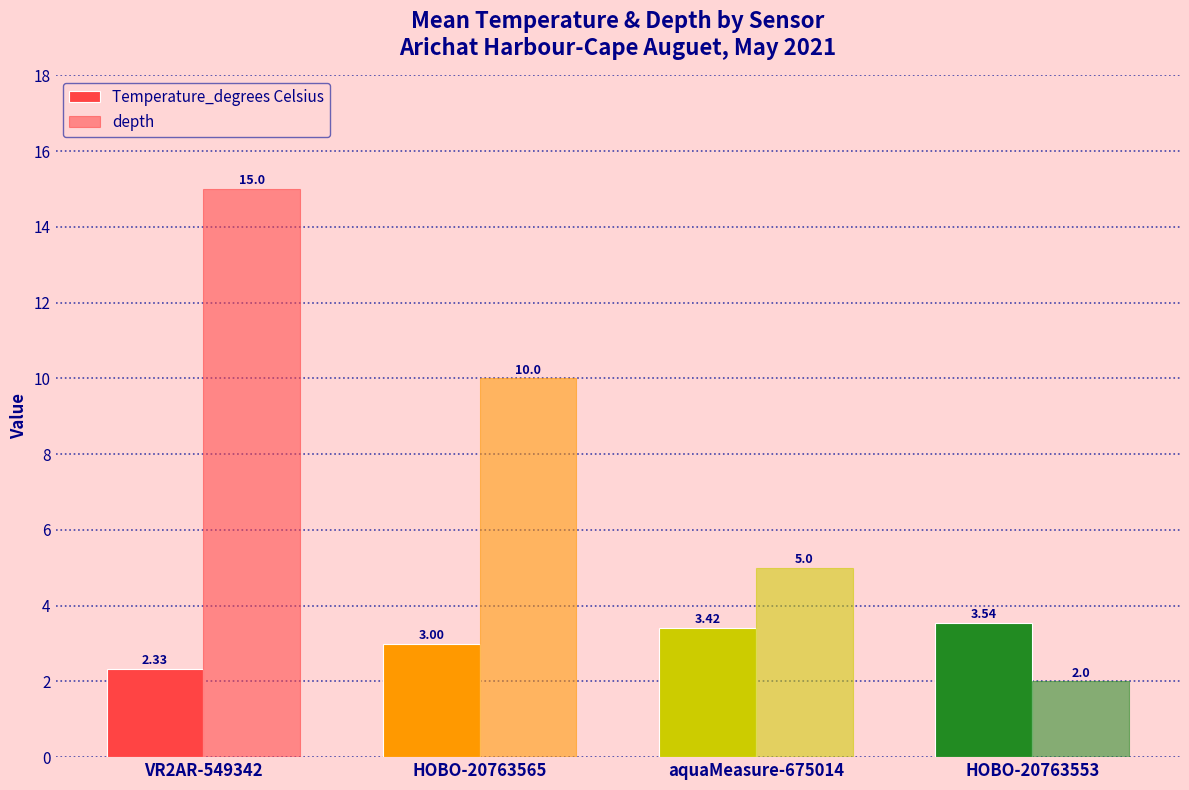

At which label is Temperature_degrees Celsius closest to 2?

VR2AR-549342